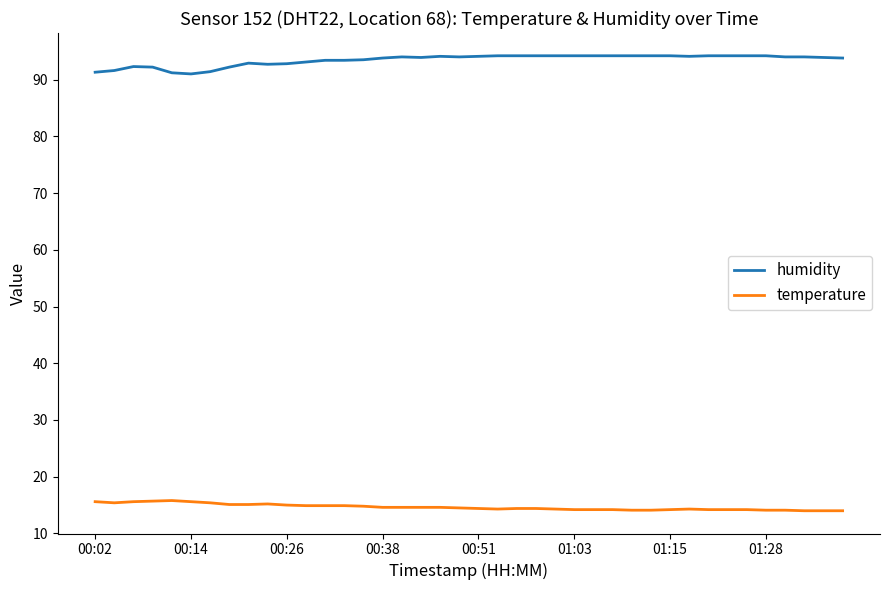

Which series has the largest total across all categories?

humidity